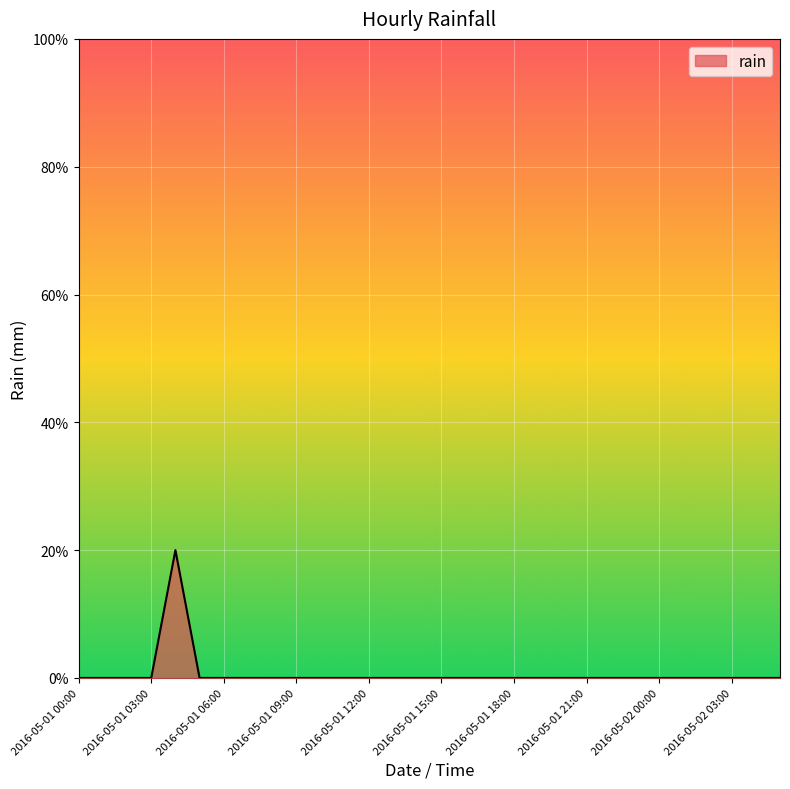

Where is the first local maximum?

2016-05-01 04:00